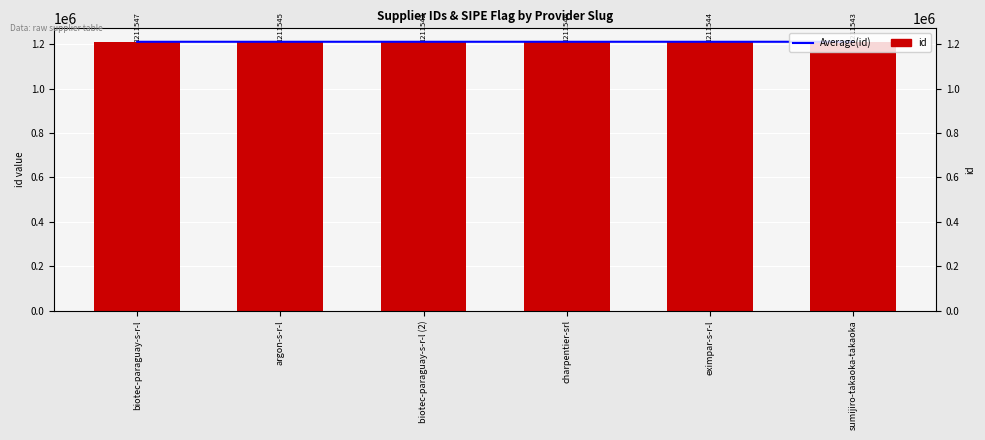

What is the difference between the second highest and second lowest values in the Average(id) series?

1.3